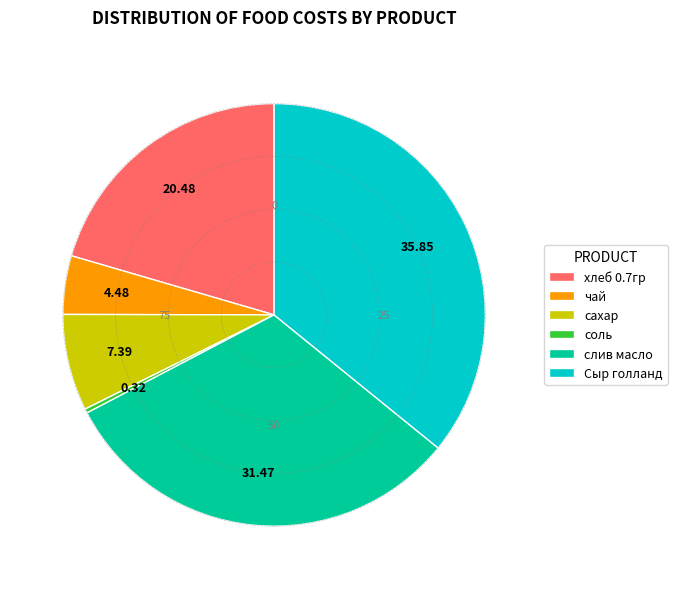

Is хлеб 0.7гр the majority of the pie?

No